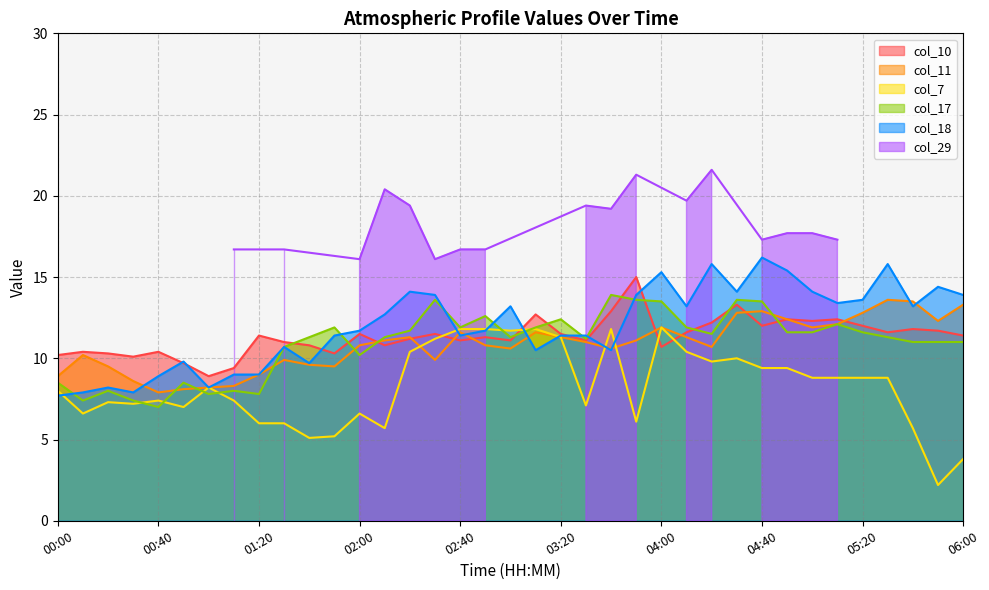

Which series has the largest total across all categories?

col_18